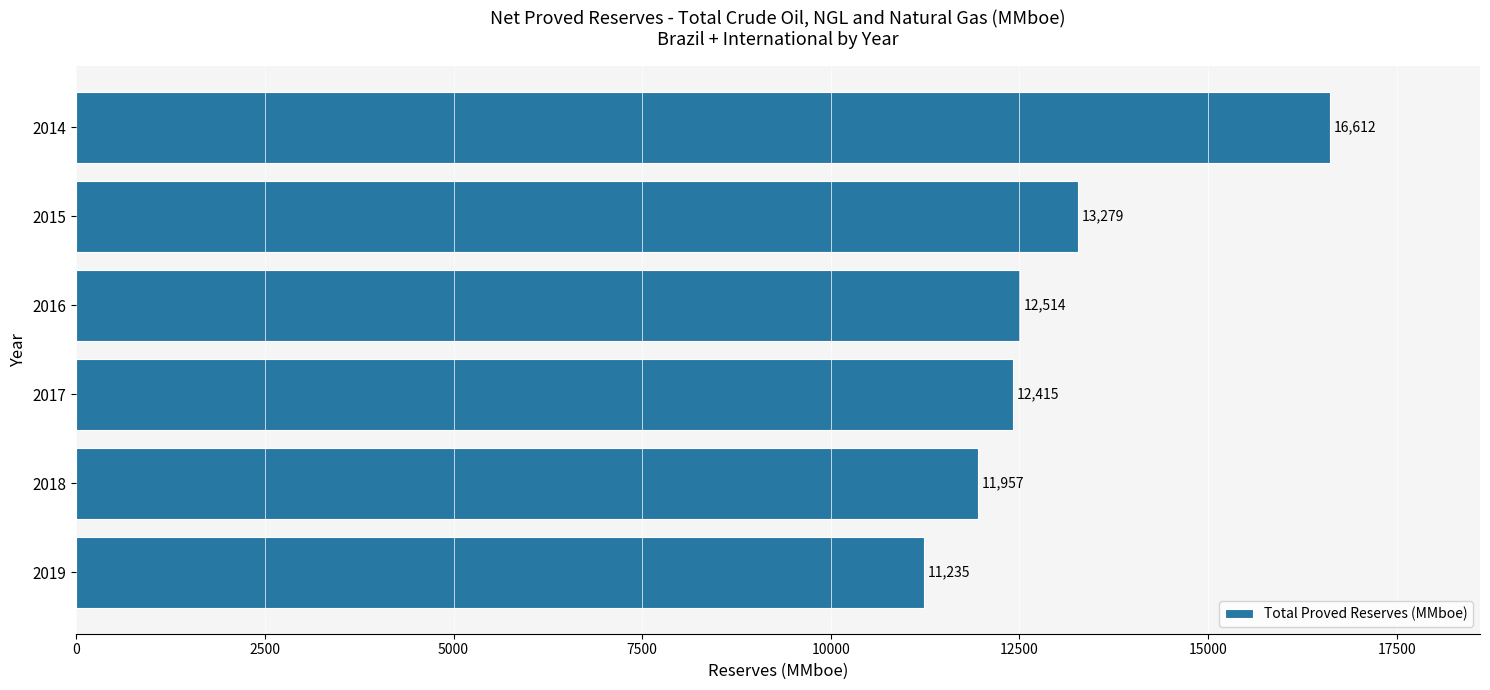

What is the difference between the maximum and minimum values?

5377.0